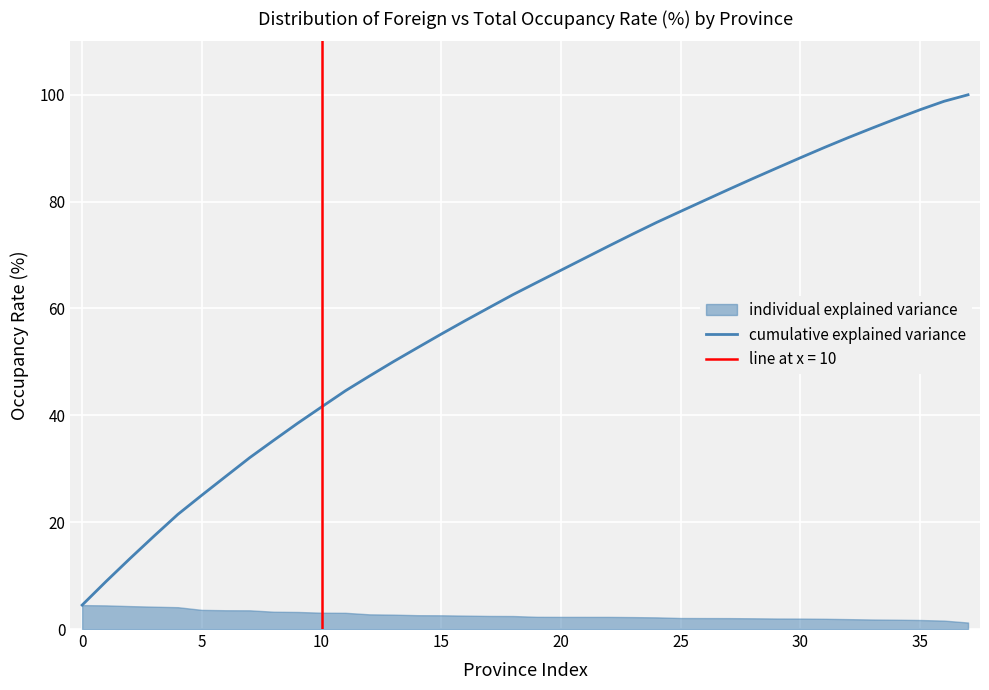

Is it true that the value at 40 is 64.7?

False